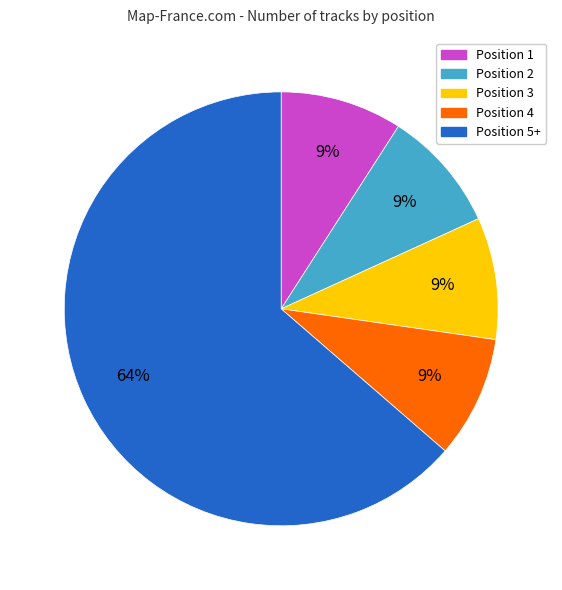

True or false: Position 4 accounts for 18% of the total.

False